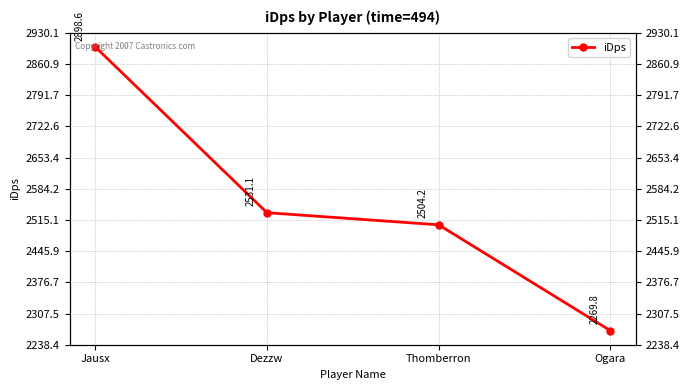

How many lines are shown in the chart?

1